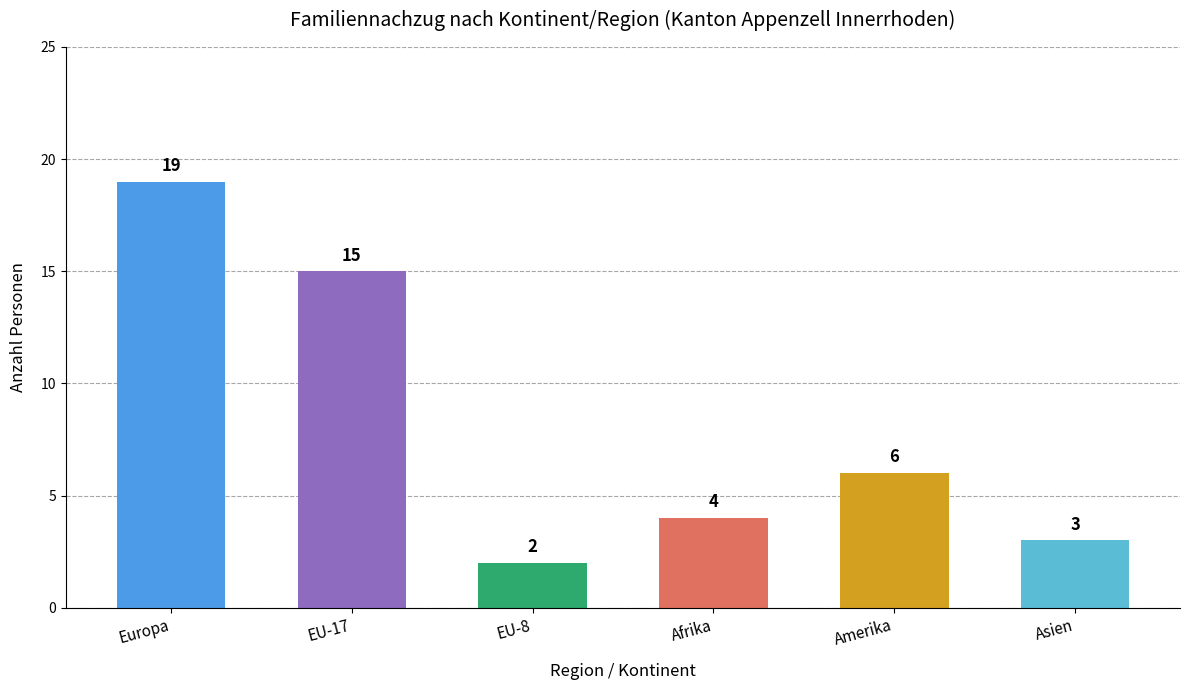

List the labels in order of value, smallest first.

EU-8, Asien, Afrika, Amerika, EU-17, Europa